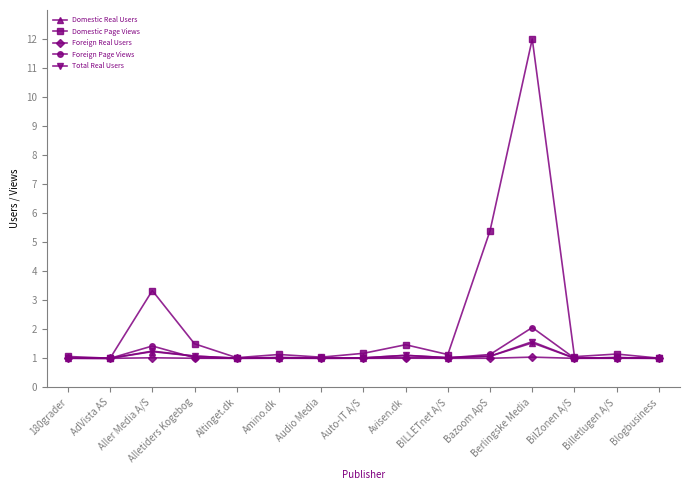

What is the label of the 6th point from the right?

BILLETnet A/S